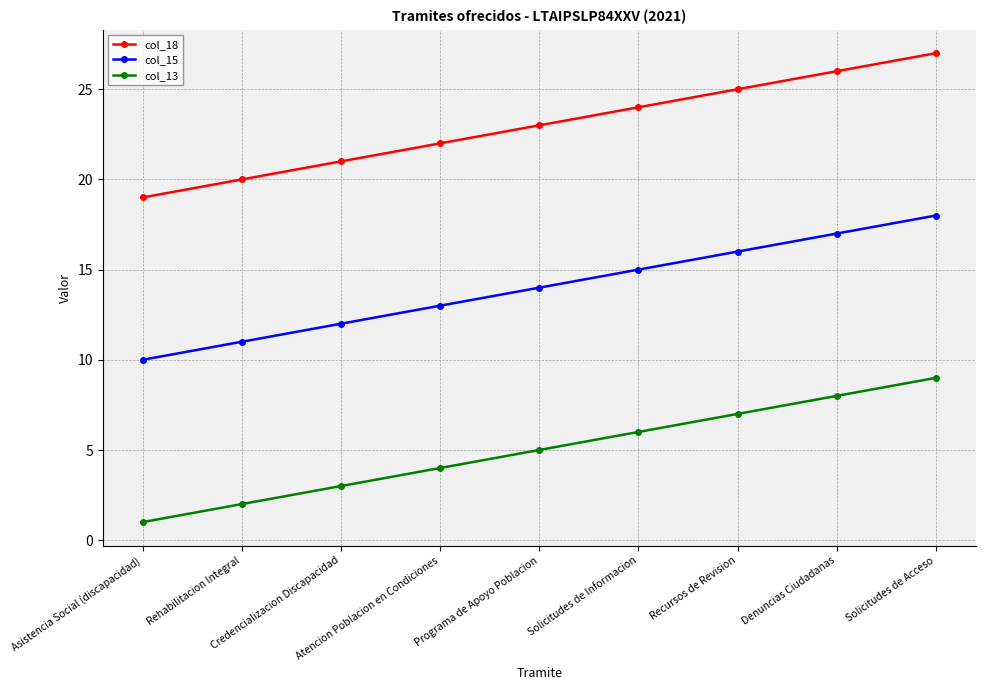

The col_15 series shows 10 at Asistencia Social (discapacidad). True or false?

True